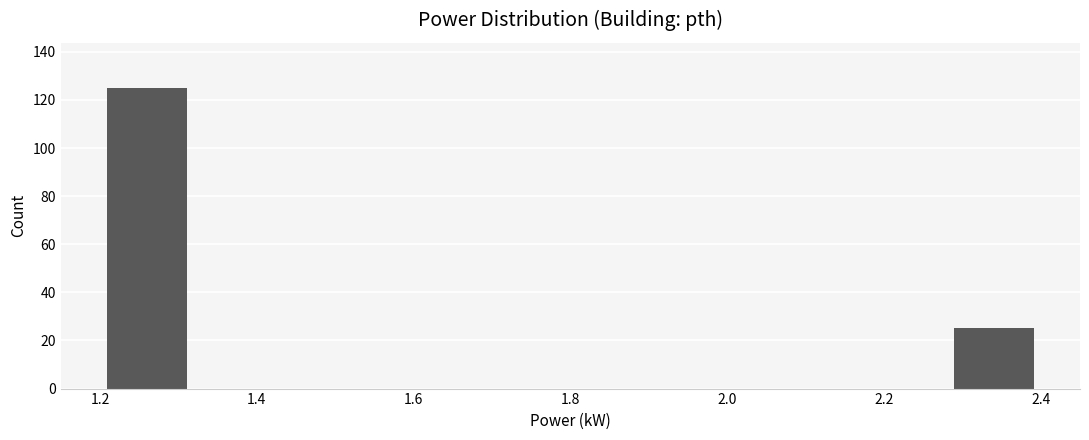

Reading left to right, list every bar in this chart as the range it spans on the x-axis followed by its height. The values are not printed on the chart, so give them approximately, as read against the axis.

1.20 to 1.32: 126
1.32 to 1.44: 0
1.44 to 1.56: 0
1.56 to 1.68: 0
1.68 to 1.80: 0
1.80 to 1.92: 0
1.92 to 2.04: 0
2.04 to 2.16: 0
2.16 to 2.28: 0
2.28 to 2.40: 26